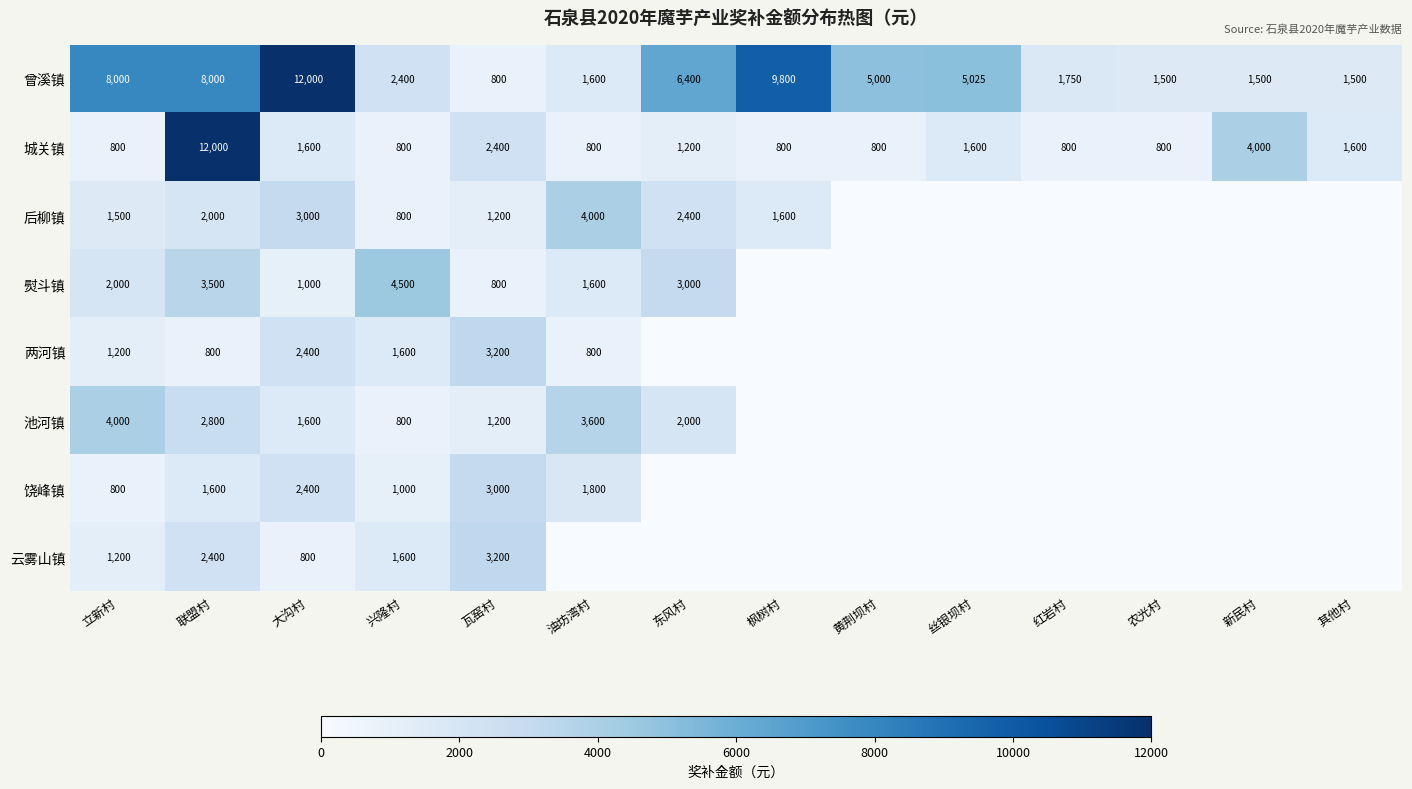

Between 大沟村 and 瓦窑村, which series saw the biggest shift?

曾溪镇